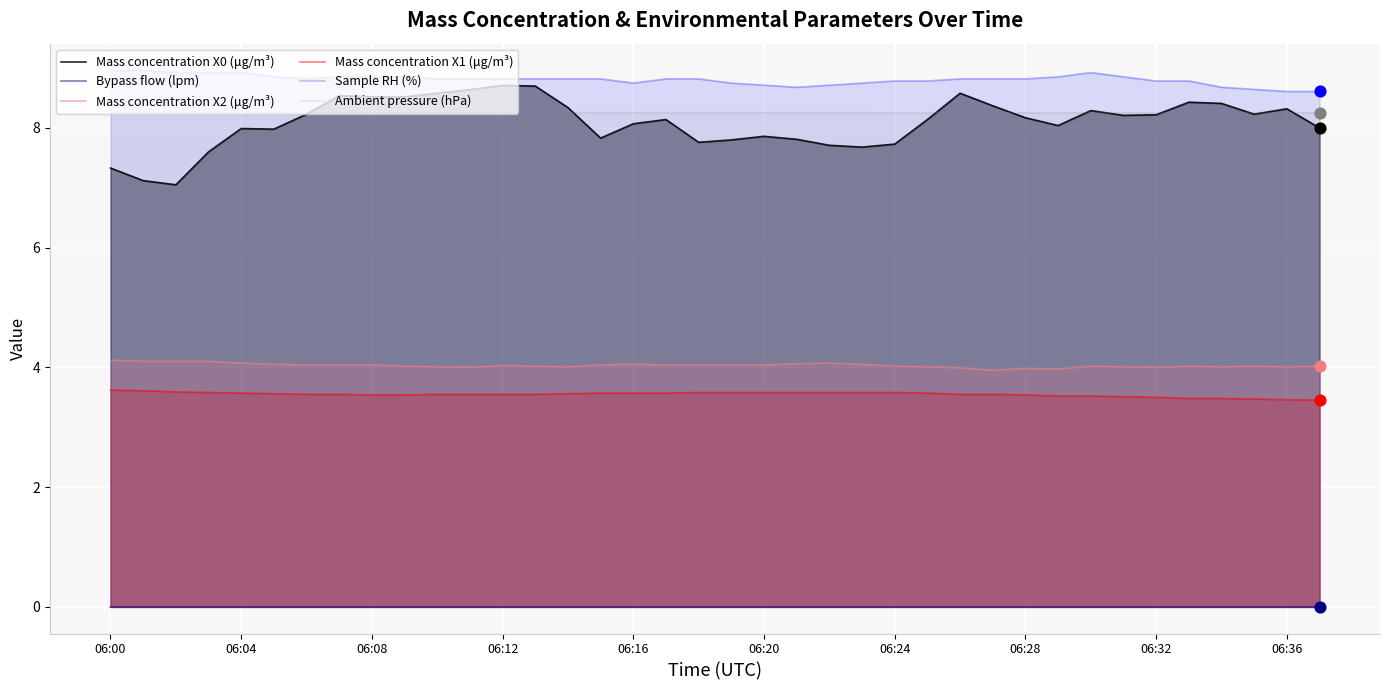

Which series has the largest Y range (max minus min)?

Mass concentration X0 (μg/m³)